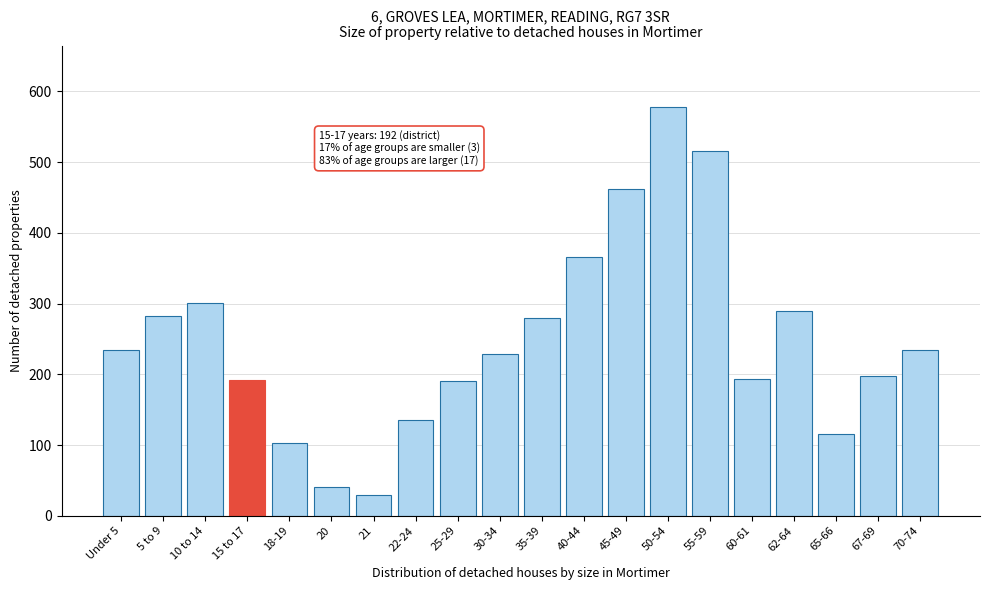

Read the value at 55-59.

515